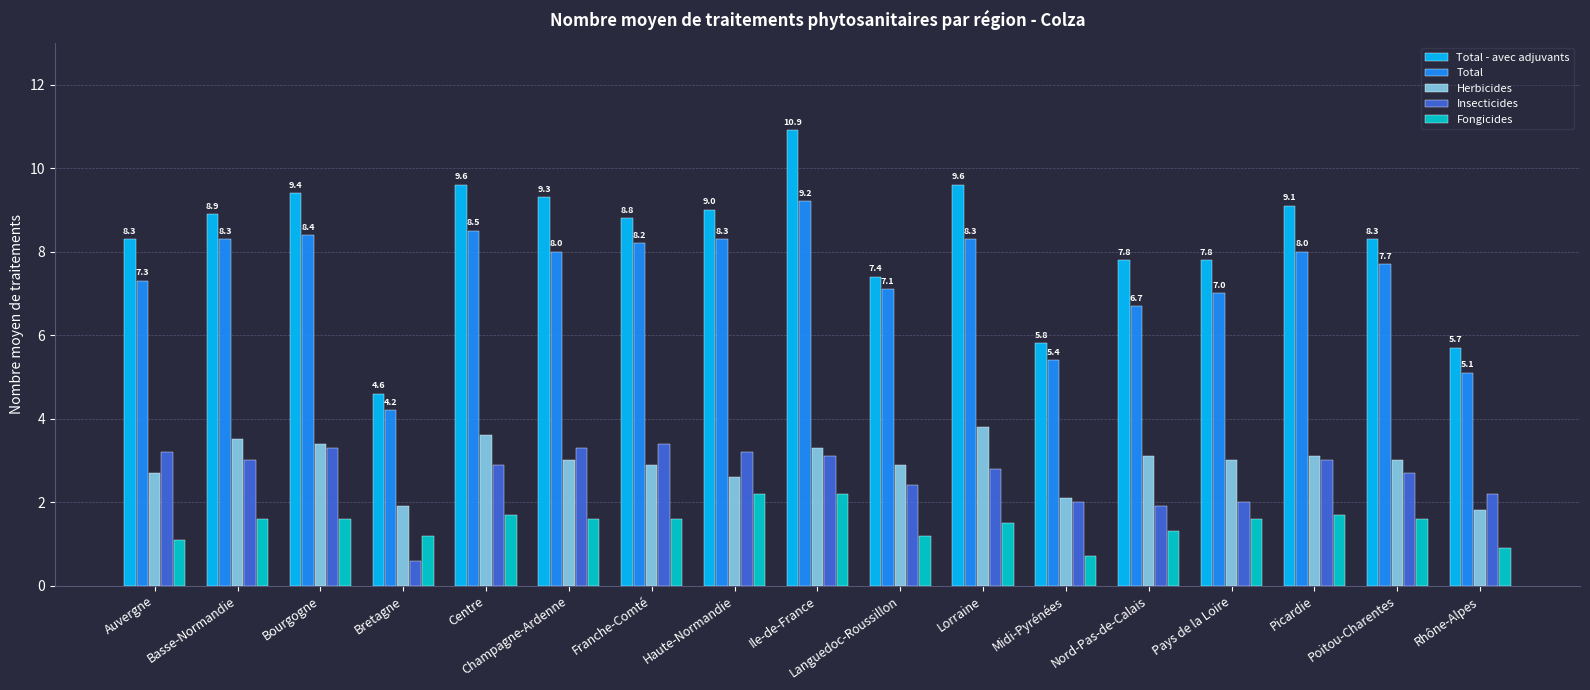

What is the approximate value of Fongicides at Pays de la Loire?

1.6